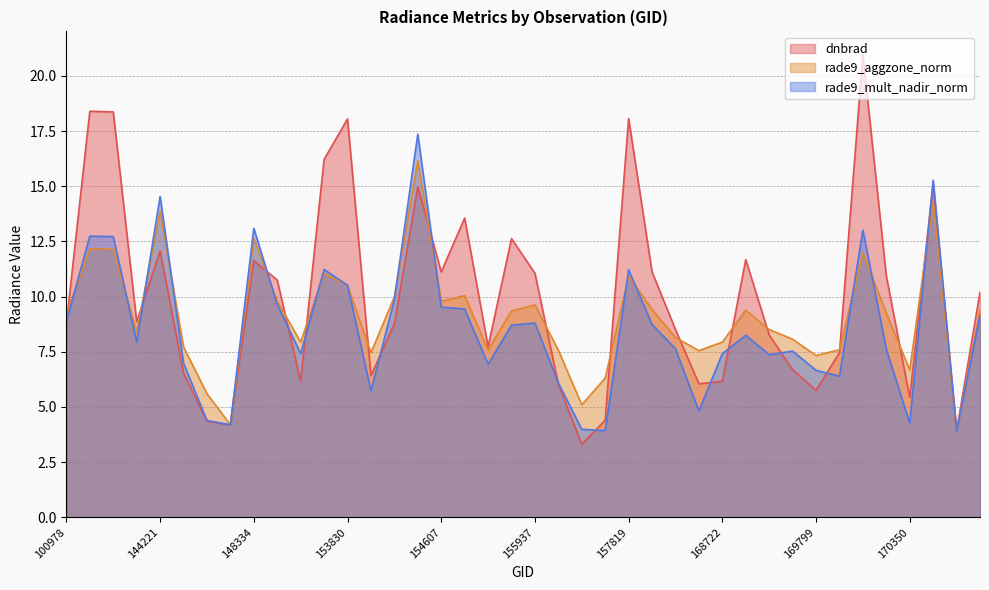

How many intersections are there between rade9_mult_nadir_norm and rade9_aggzone_norm?

14